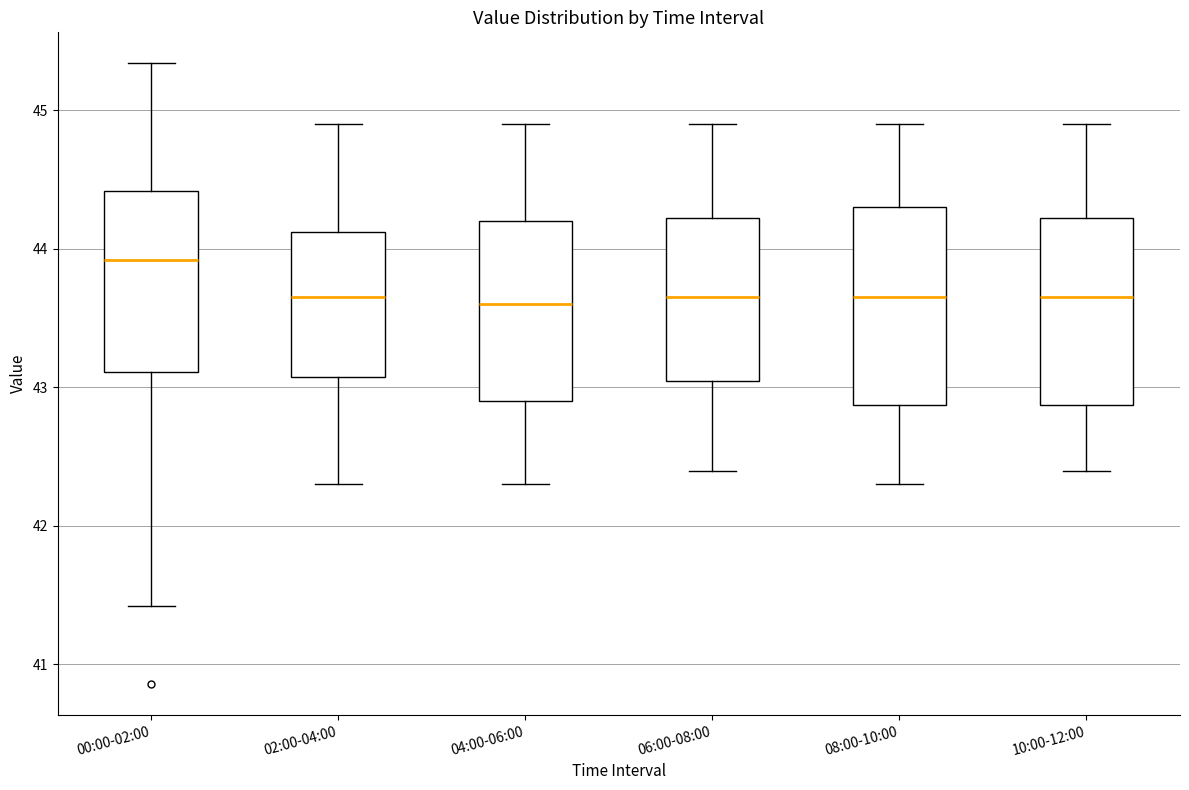

Where is the lower edge of the box for 02:00-04:00 on the y-axis? The values are not printed on the chart, so give them approximately, as read against the axis.

43.1